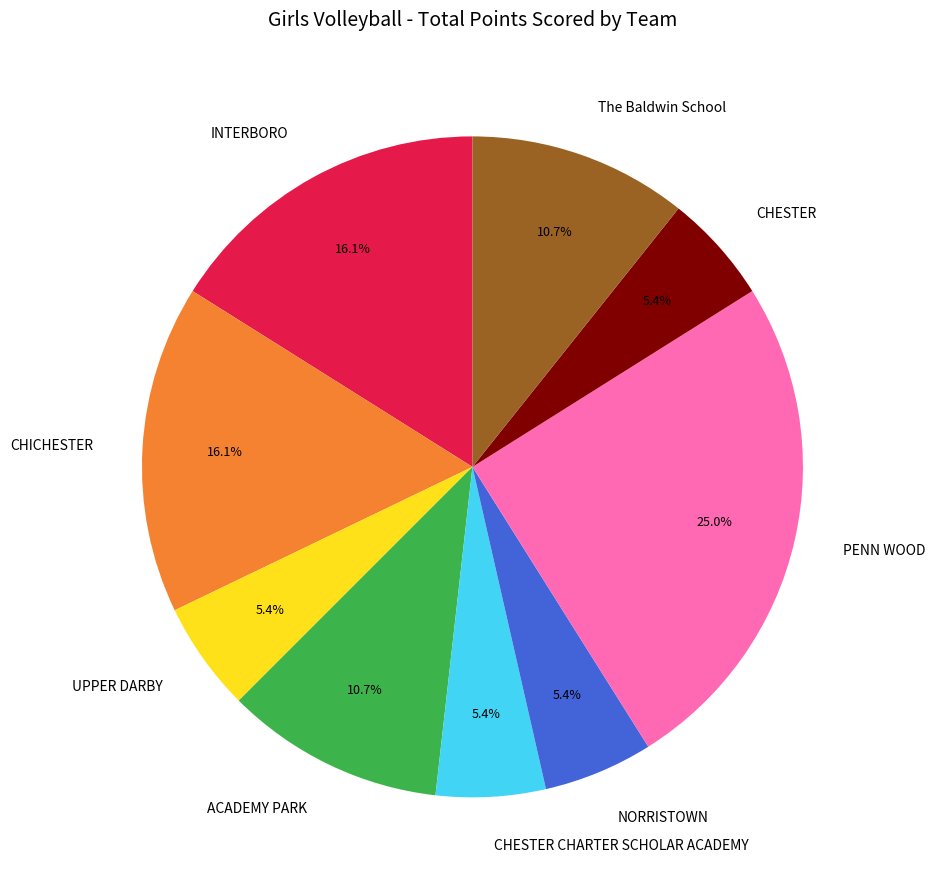

How much of the chart is everything except INTERBORO?

83.9%